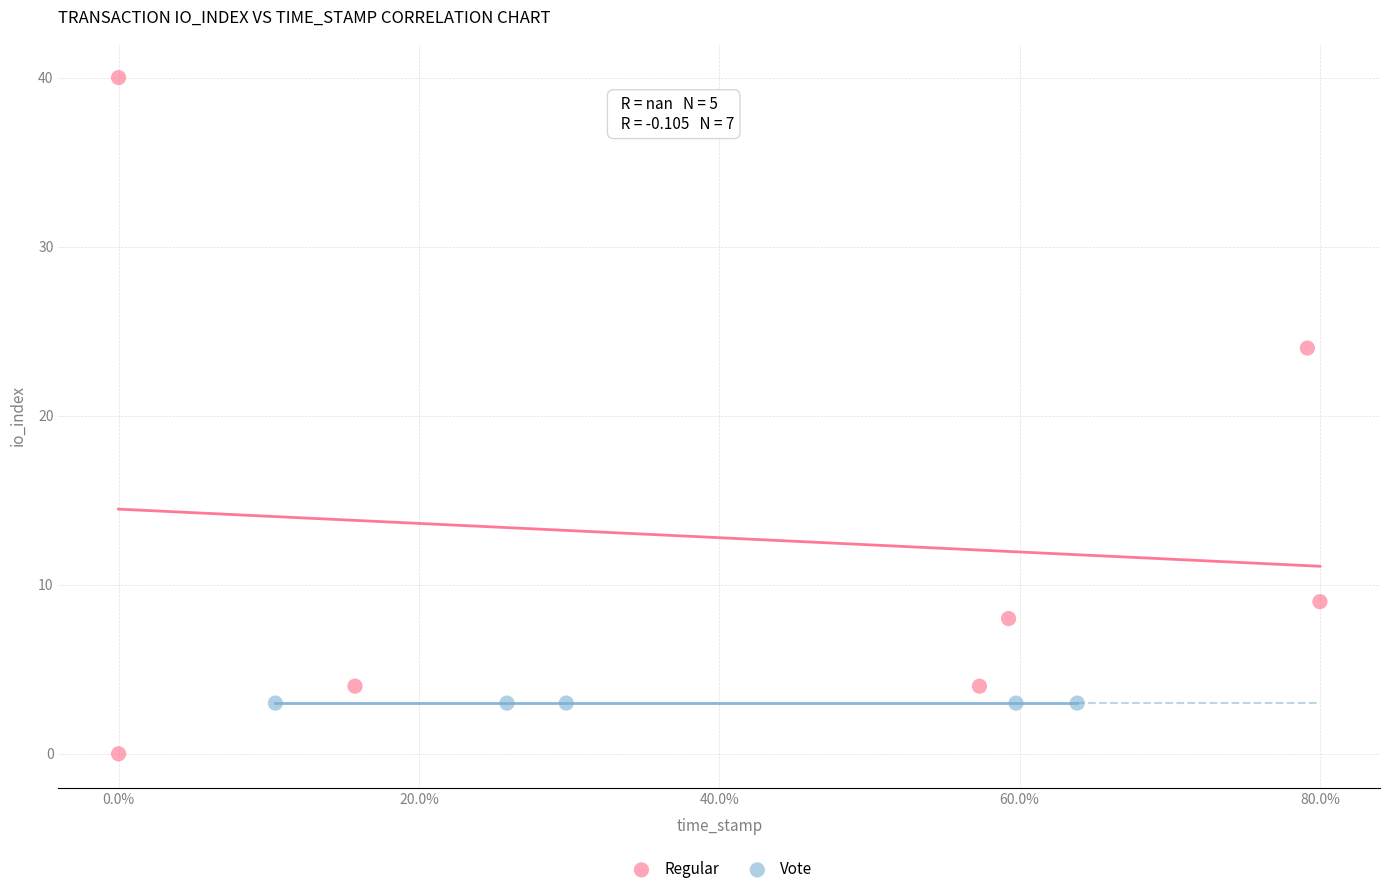

Which series contains the highest Y value?

Regular